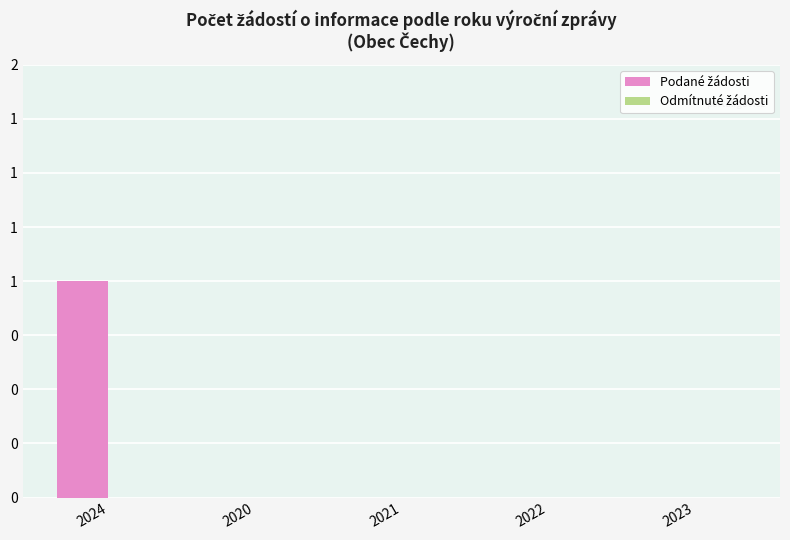

Reading left to right, what are all the values shown in this chart?

Podané žádosti: 1	0	0	0	0
Odmítnuté žádosti: 0	0	0	0	0